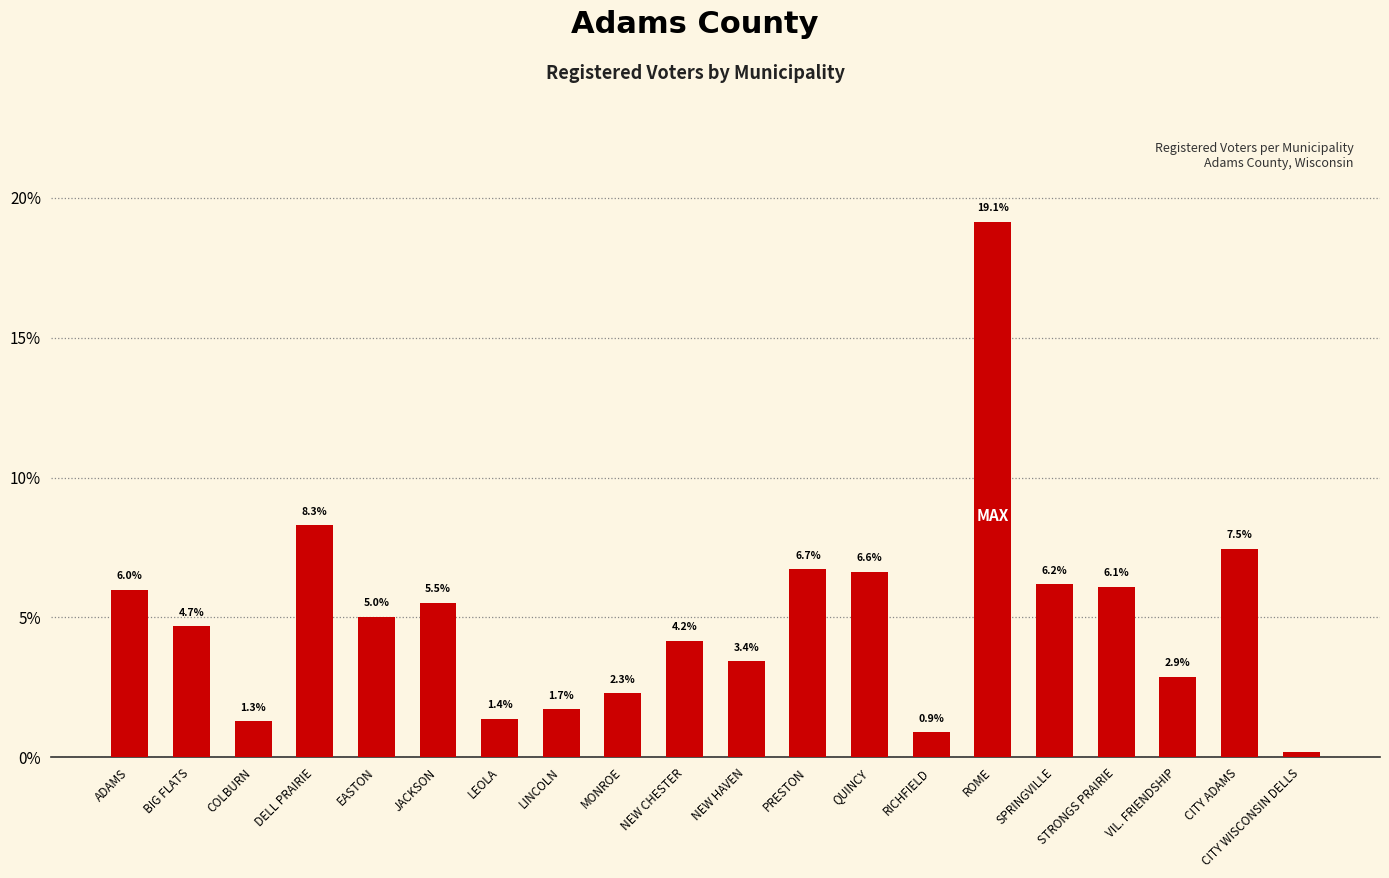

Between CITY ADAMS and BIG FLATS, which is larger?

CITY ADAMS